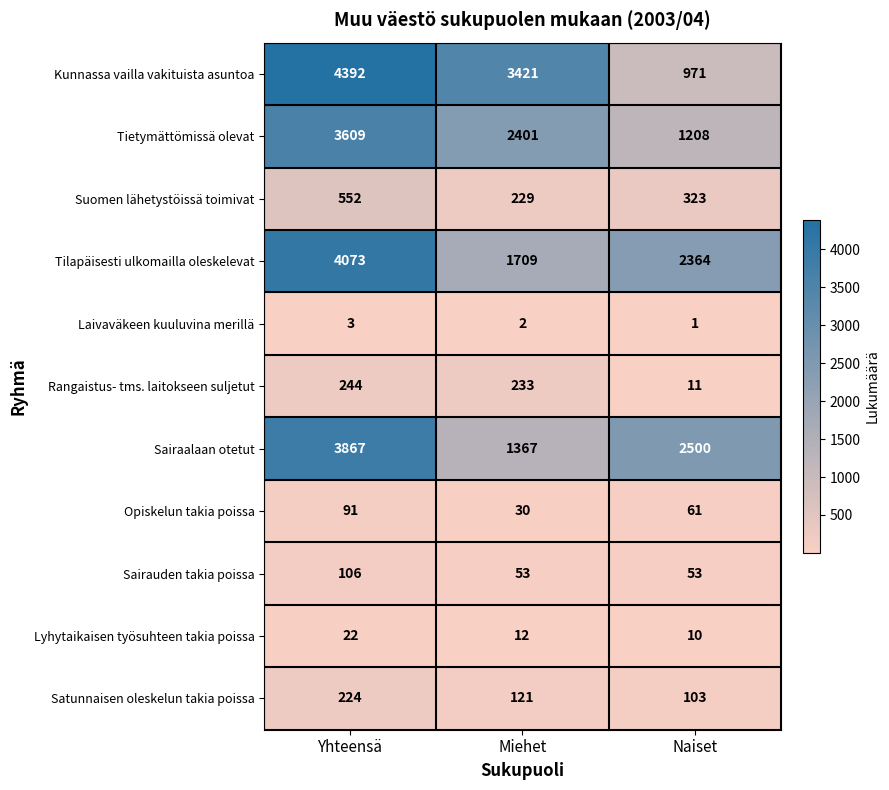

The Sairaalaan otetut series shows 1442 at Yhteensä. True or false?

False